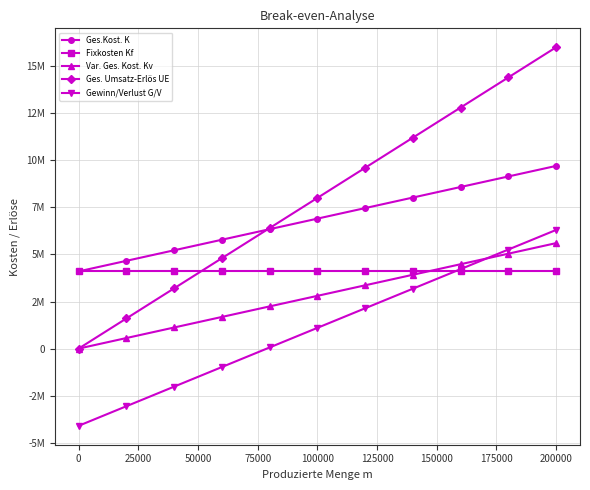

What are all the series names shown in the legend?

Ges.Kost. K, Fixkosten Kf, Var. Ges. Kost. Kv, Ges. Umsatz-Erlös UE, Gewinn/Verlust G/V